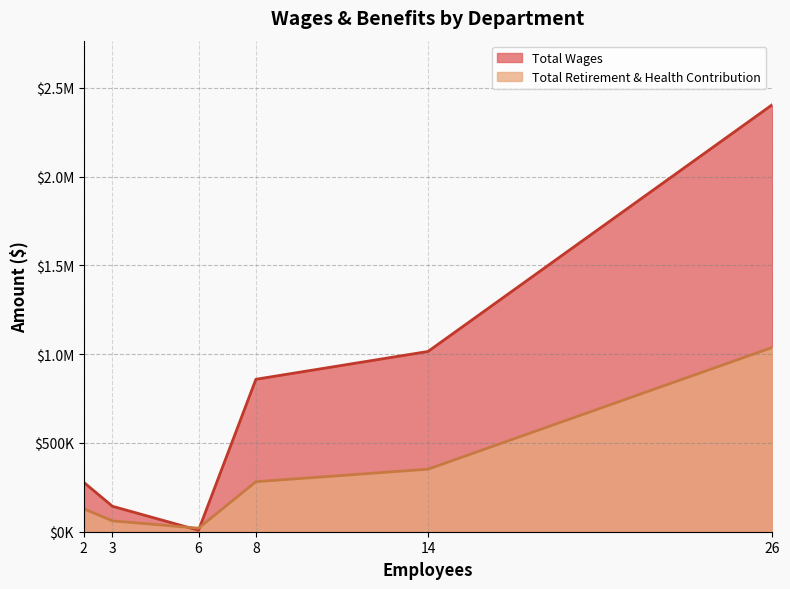

What is the approximate value of Total Wages at Utility Department (14)?

1015129